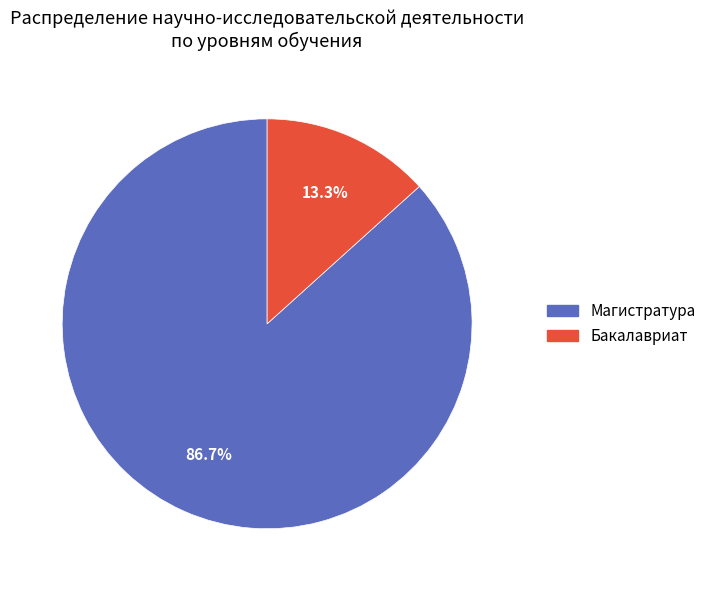

Count the number of slices in the pie.

2